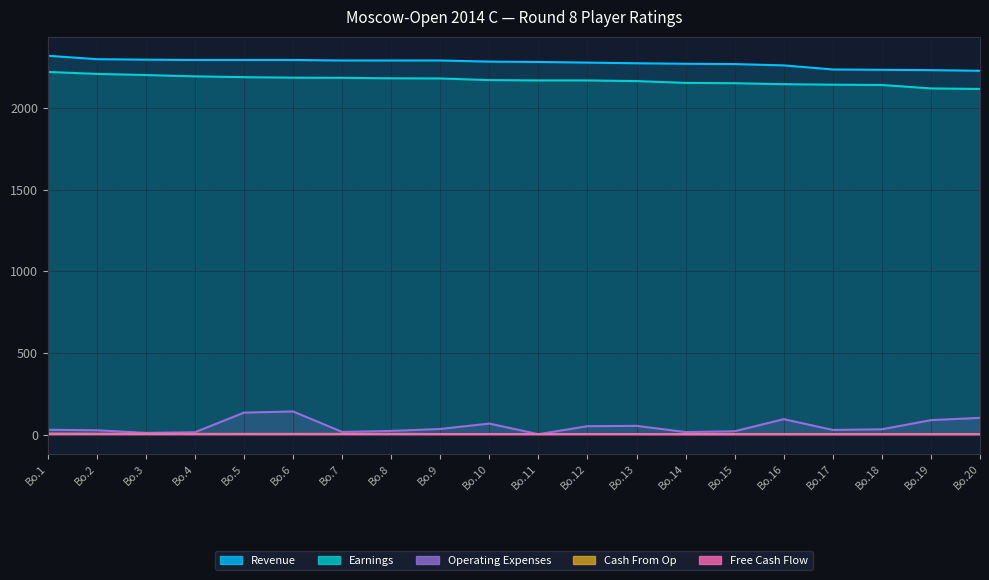

Reading left to right, what are all the values shown in this chart?

Revenue: 2319	2298	2295	2293	2293	2293	2290	2290	2290	2283	2281	2277	2273	2270	2268	2260	2235	2233	2231	2227
Earnings: 2220	2208	2201	2193	2188	2185	2184	2181	2180	2170	2168	2168	2164	2153	2151	2145	2142	2140	2119	2116
Free Cash Flow: 6	6	6	5	5	5	5	5	5	5	5	5	5	4	4	4	4	4	4	4
Cash From Op: 7	6	6	6	6	6	6	6	5	5	5	5	5	5	5	5	5	5	5	5
Operating Expenses: 31	28	12	16	136	143	18	24	36	69	4	53	55	17	22	96	30	34	90	104